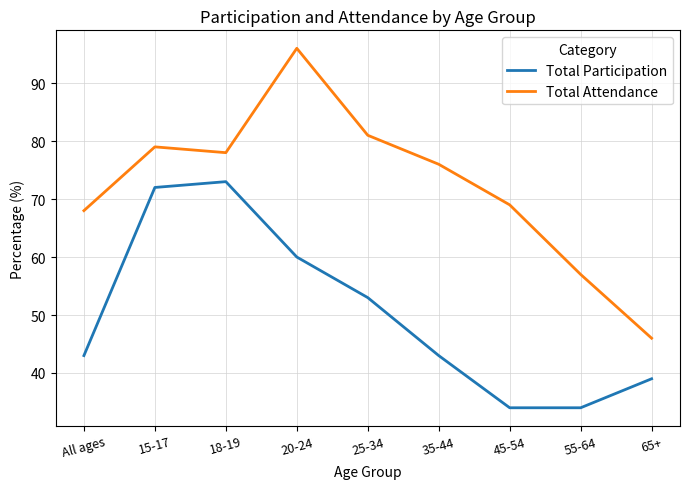

What is the difference between the maximum and minimum values in the Total Participation series?

39